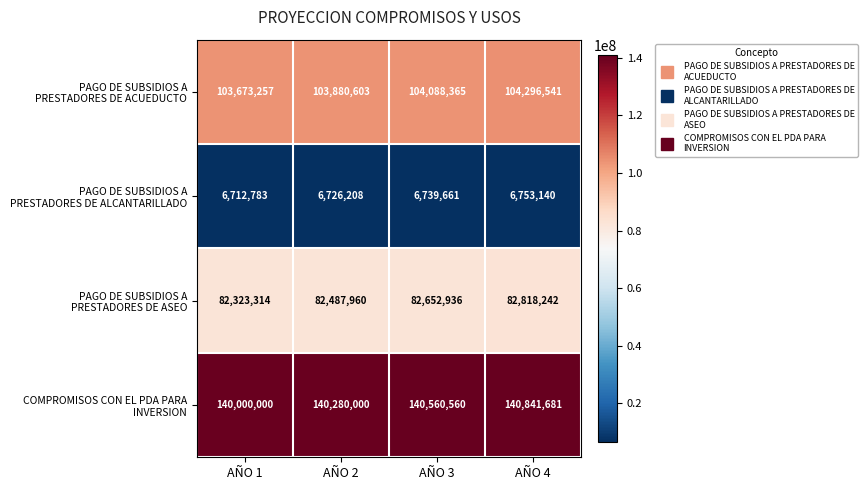

What is the smallest value displayed?

6712783